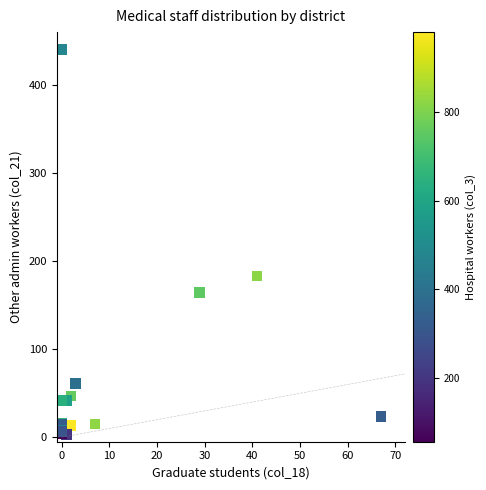

What Y value in the scatter plot is closest to 221?

183